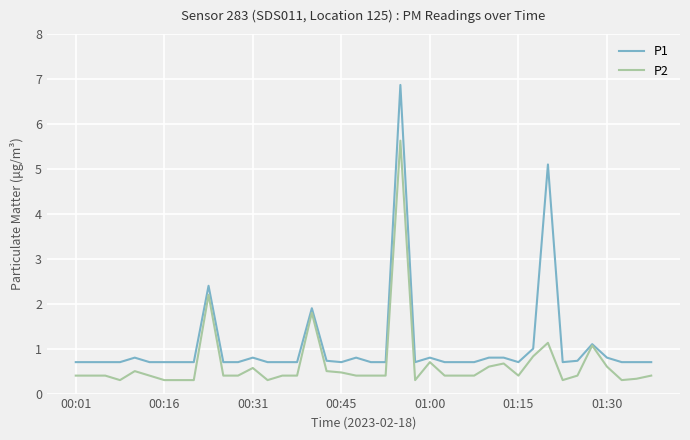

List the series in order of their overall mean, lowest first.

P2, P1